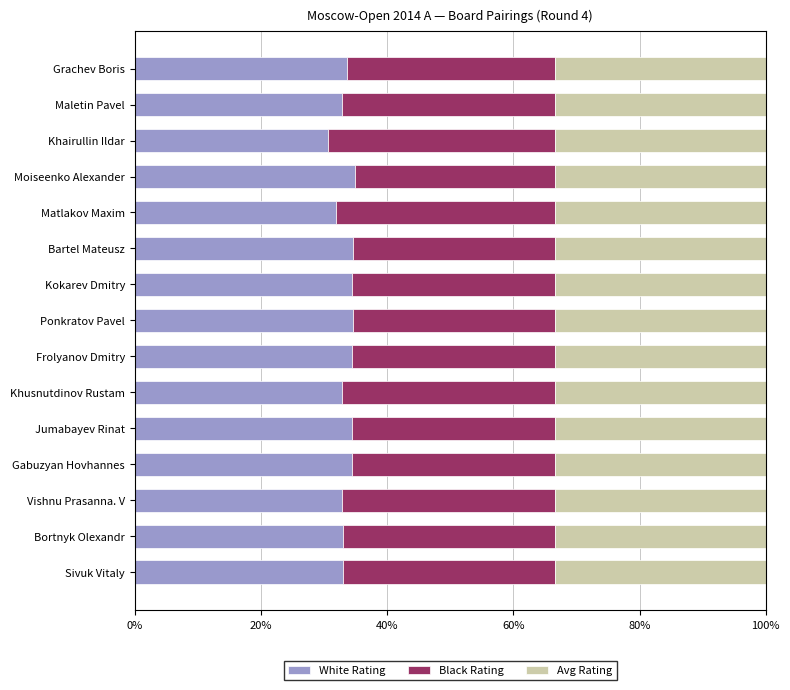

What are all the series names shown in the legend?

White Rating, Black Rating, Avg Rating